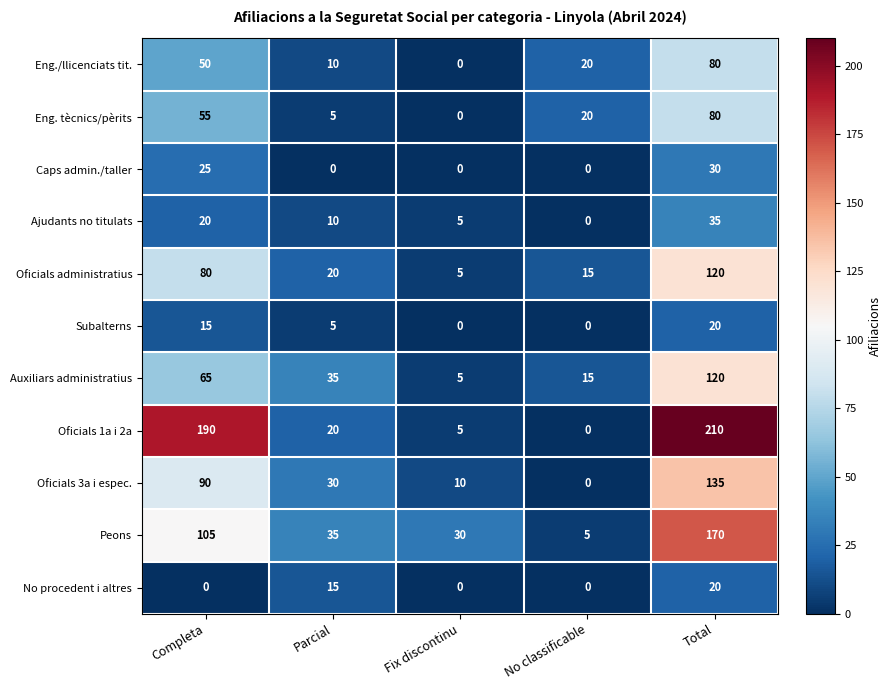

Rank the categories by Eng. tècnics/pèrits value from highest to lowest.

Total, Completa, No classificable, Parcial, Fix discontinu